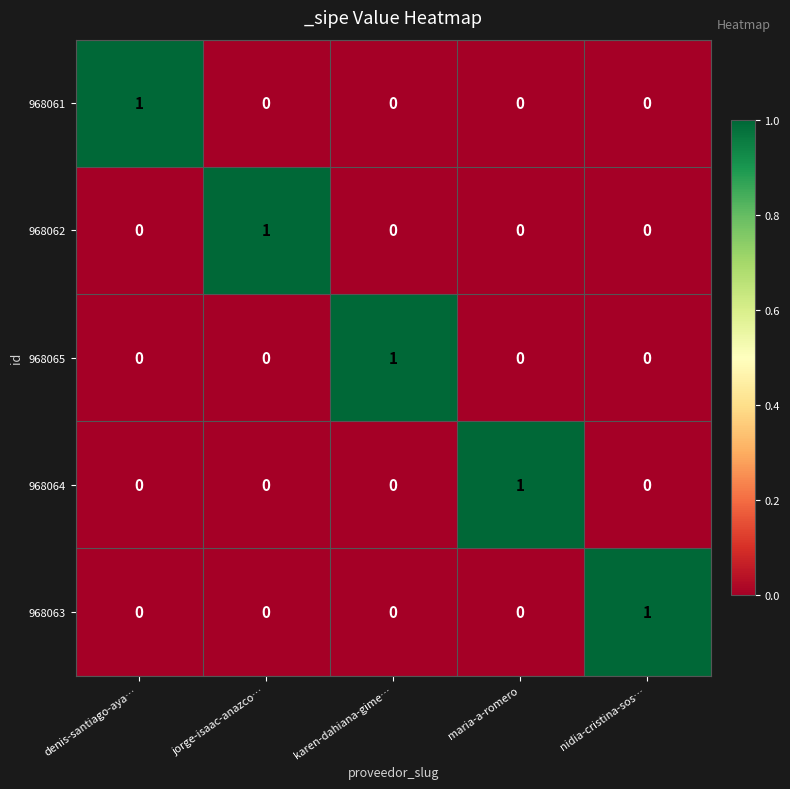

True or false: 968062 has a value of 1 at jorge-isaac-anazco….

True